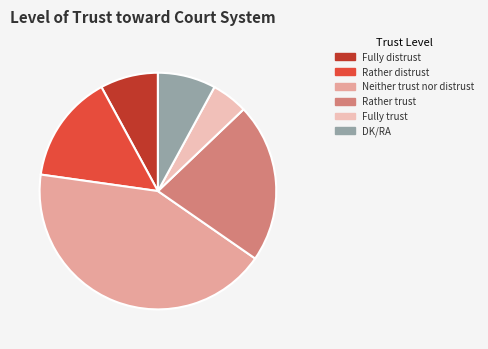

Between Fully trust and Rather distrust, which is larger?

Rather distrust